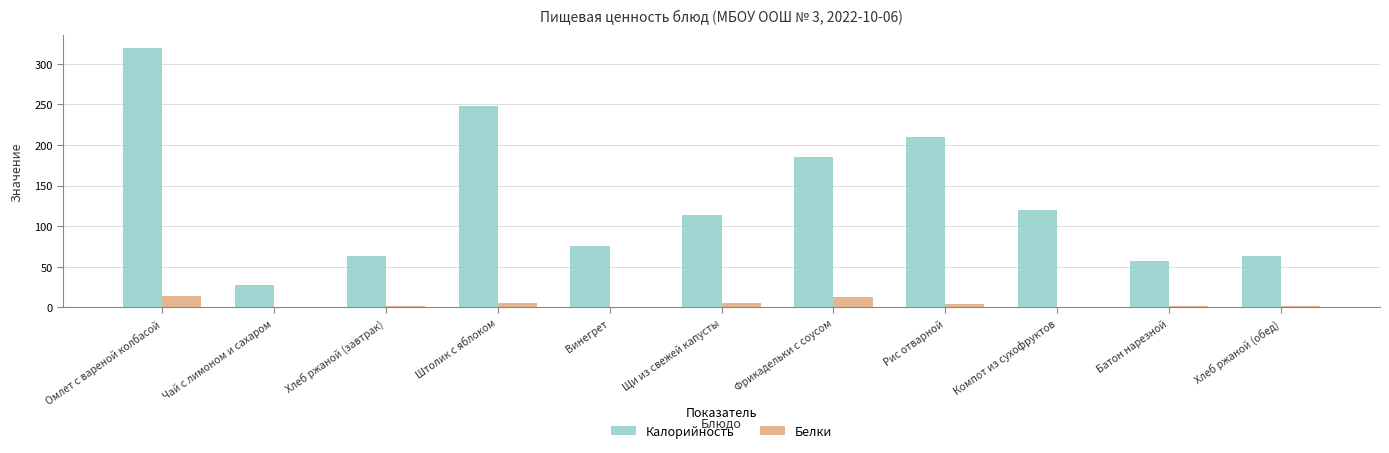

True or false: Калорийность has a value of 57.2 at Батон нарезной.

True